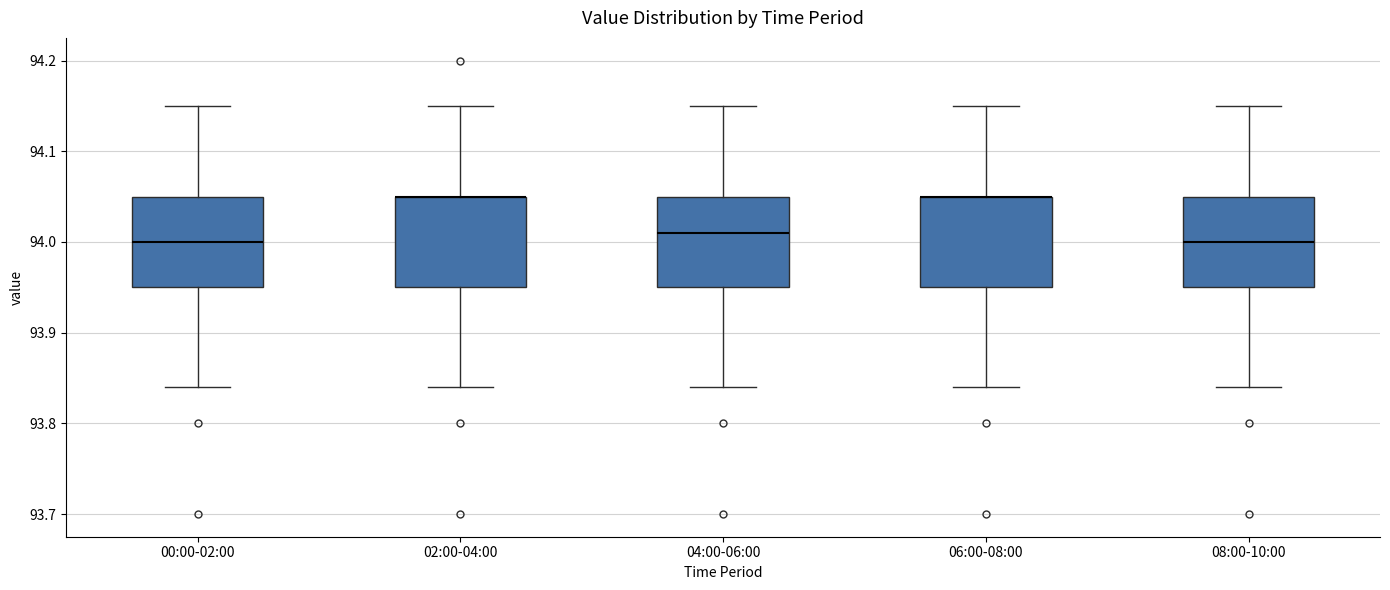

Reading left to right, transcribe this box plot: for each box, give where its median line is, the range the box spans, and where its two whiskers end, as read against the y-axis. The values are not printed on the chart, so give them approximately, as read against the axis.

00:00-02:00: median 94.00, box 93.95 to 94.05, whiskers 93.84 to 94.15
02:00-04:00: median 94.05 (drawn on the box's upper edge), box 93.95 to 94.05, whiskers 93.84 to 94.15
04:00-06:00: median 94.01, box 93.95 to 94.05, whiskers 93.84 to 94.15
06:00-08:00: median 94.05 (drawn on the box's upper edge), box 93.95 to 94.05, whiskers 93.84 to 94.15
08:00-10:00: median 94.00, box 93.95 to 94.05, whiskers 93.84 to 94.15